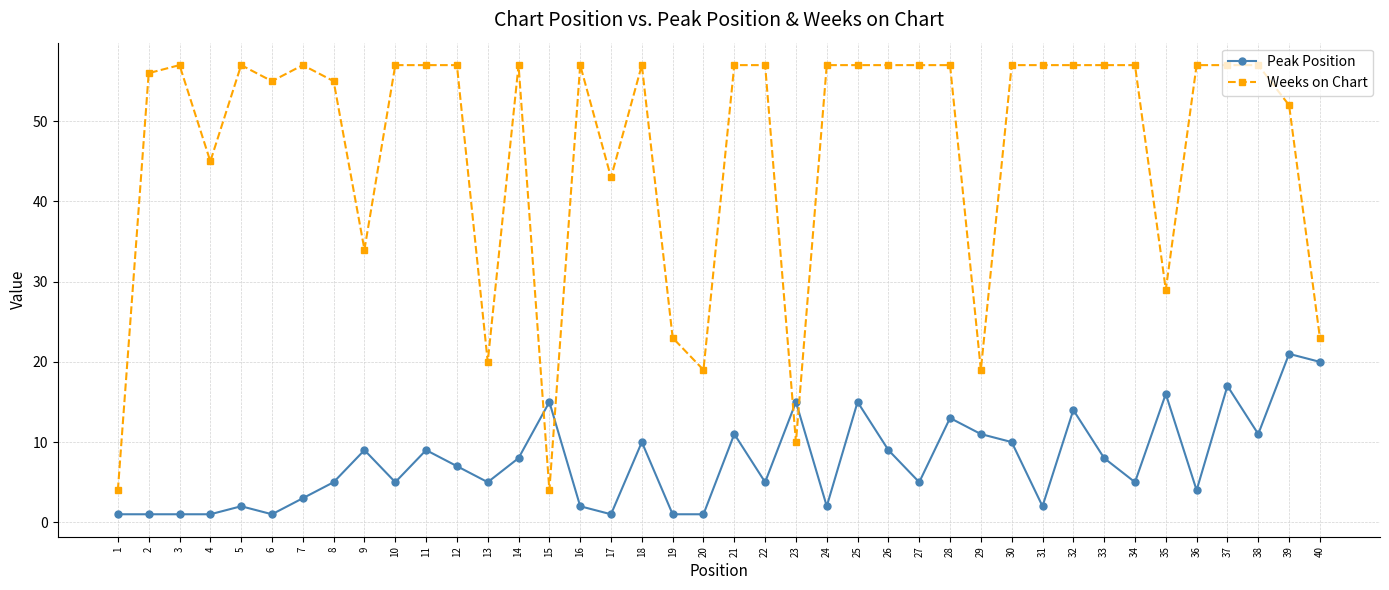

Which series ends up on top after the final intersection of Peak Position and Weeks on Chart?

Weeks on Chart